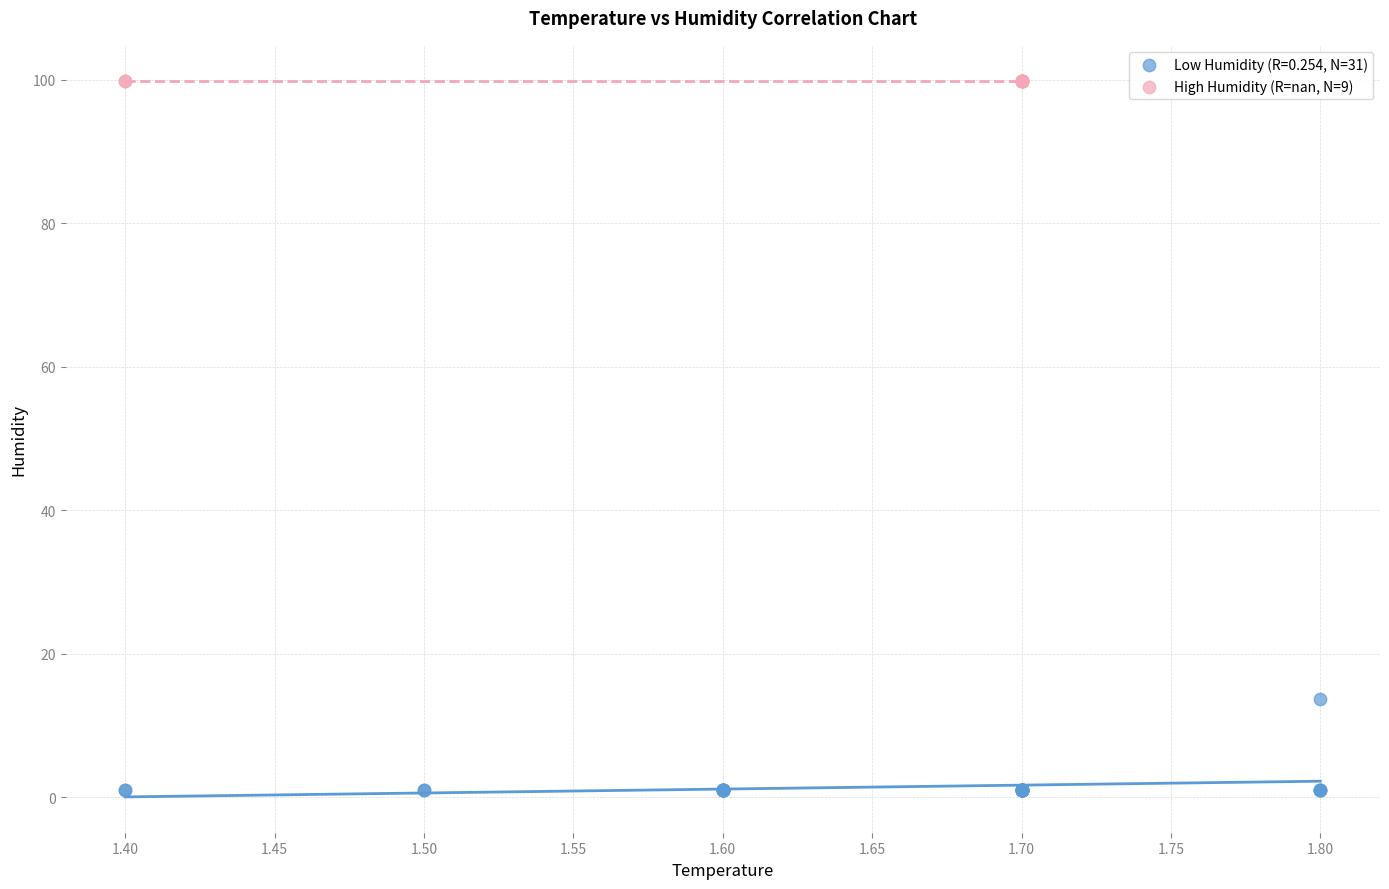

Which series contains the lowest Y value?

Low Humidity (R=0.254, N=31)